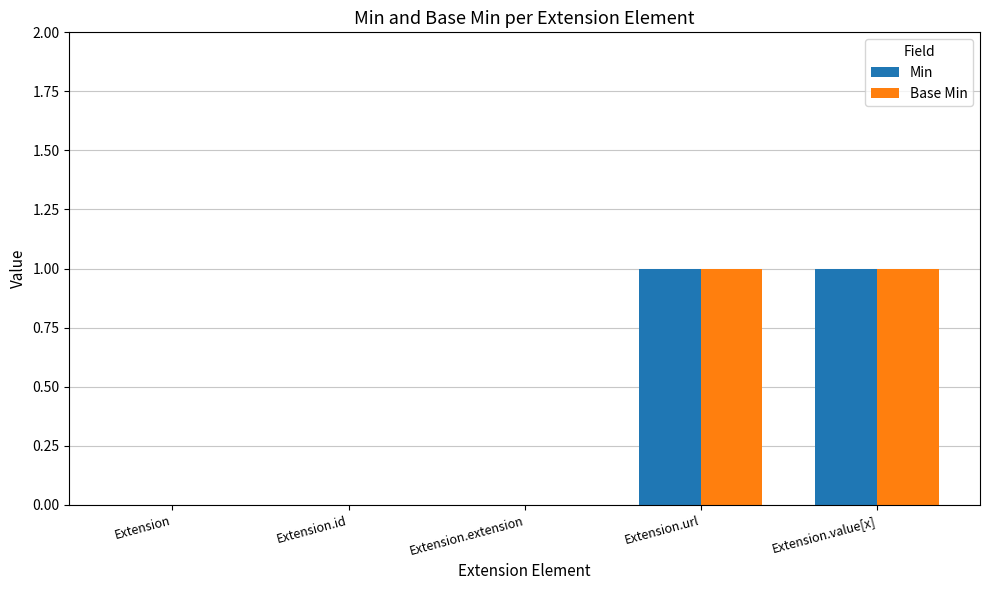

True or false: Min has a value of 0 at Extension.id.

True